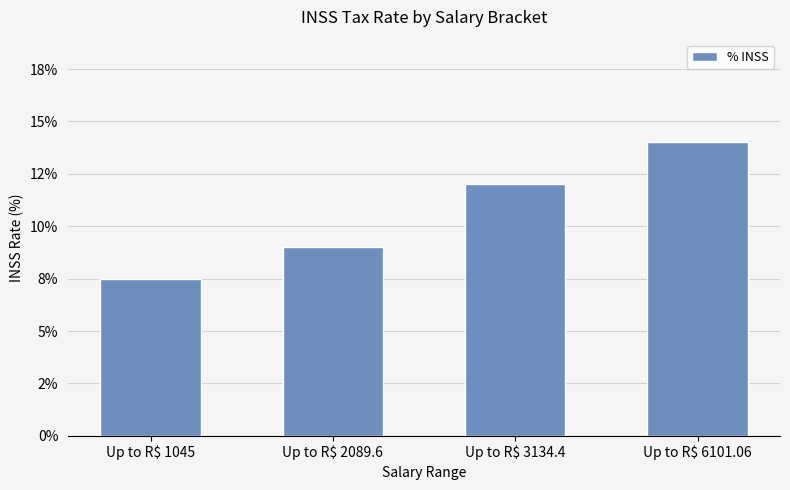

Rank the categories by value from lowest to highest.

Up to R$ 1045, Up to R$ 2089.6, Up to R$ 3134.4, Up to R$ 6101.06